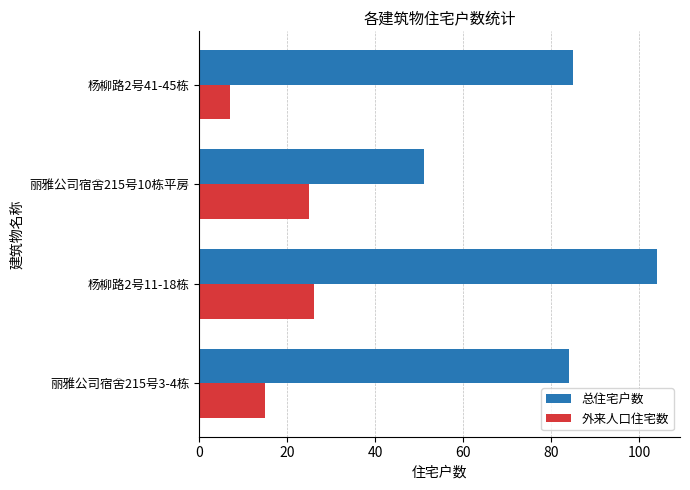

At 杨柳路2号11-18栋, list the series in order from smallest to largest.

外来人口住宅数, 总住宅户数